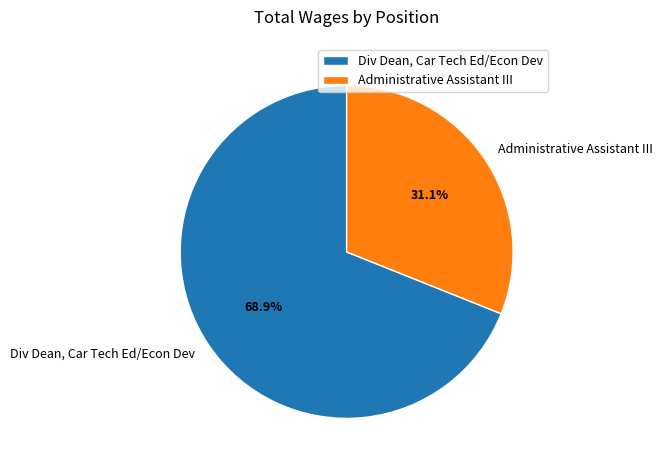

To the nearest percent, what percentage of the pie is Div Dean, Car Tech Ed/Econ Dev?

69%